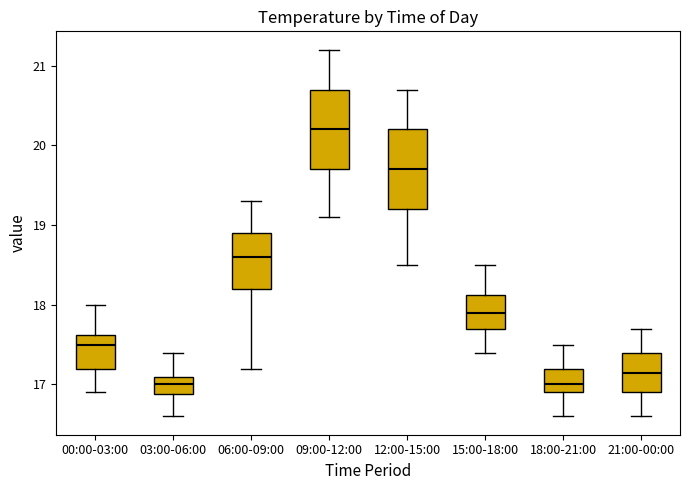

Reading left to right, read every box against the y-axis: the position of its median line, the range the box covers, and the ends of its whiskers. The values are not printed on the chart, so give them approximately, as read against the axis.

00:00-03:00: median 17.5, box 17.2 to 17.6, whiskers 16.9 to 18.0
03:00-06:00: median 17.0, box 16.9 to 17.1, whiskers 16.6 to 17.4
06:00-09:00: median 18.6, box 18.2 to 18.9, whiskers 17.2 to 19.3
09:00-12:00: median 20.2, box 19.7 to 20.7, whiskers 19.1 to 21.2
12:00-15:00: median 19.7, box 19.2 to 20.2, whiskers 18.5 to 20.7
15:00-18:00: median 17.9, box 17.7 to 18.1, whiskers 17.4 to 18.5
18:00-21:00: median 17.0, box 16.9 to 17.2, whiskers 16.6 to 17.5
21:00-00:00: median 17.2, box 16.9 to 17.4, whiskers 16.6 to 17.7